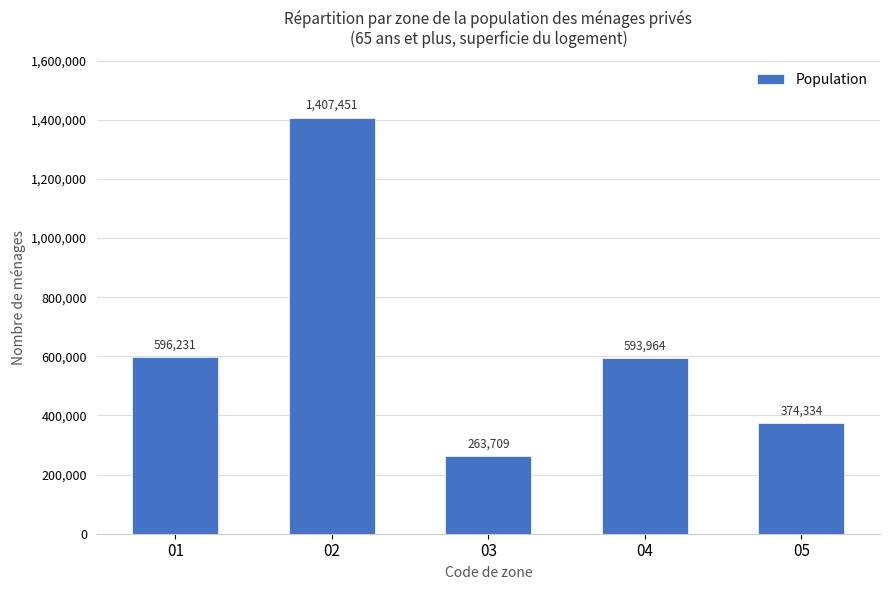

True or false: the data shows 263709 at 03.

True